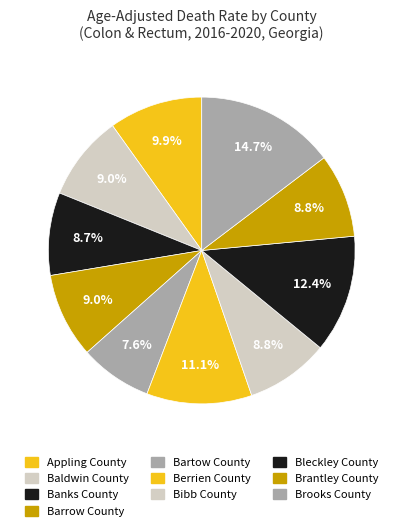

To the nearest percent, what is the combined percentage of Brantley County and Bartow County?

16%